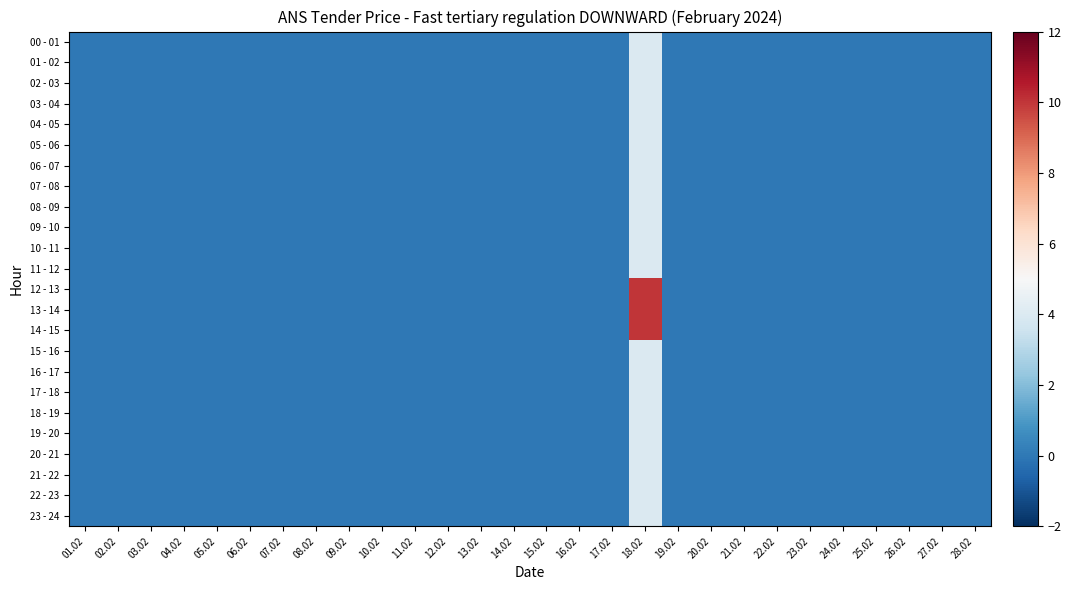

At how many categories does at least one series exceed 9?

1